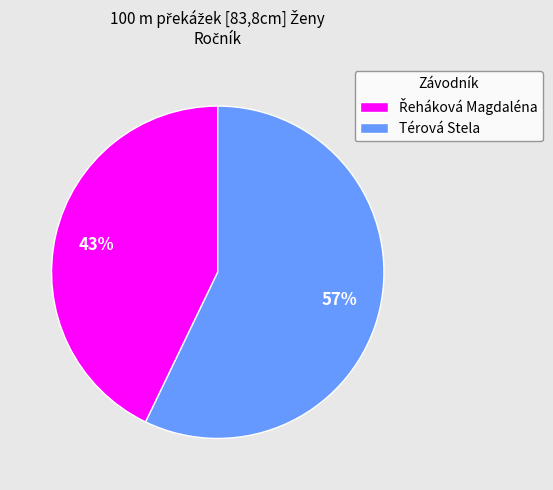

True or false: Térová Stela accounts for 47% of the total.

False